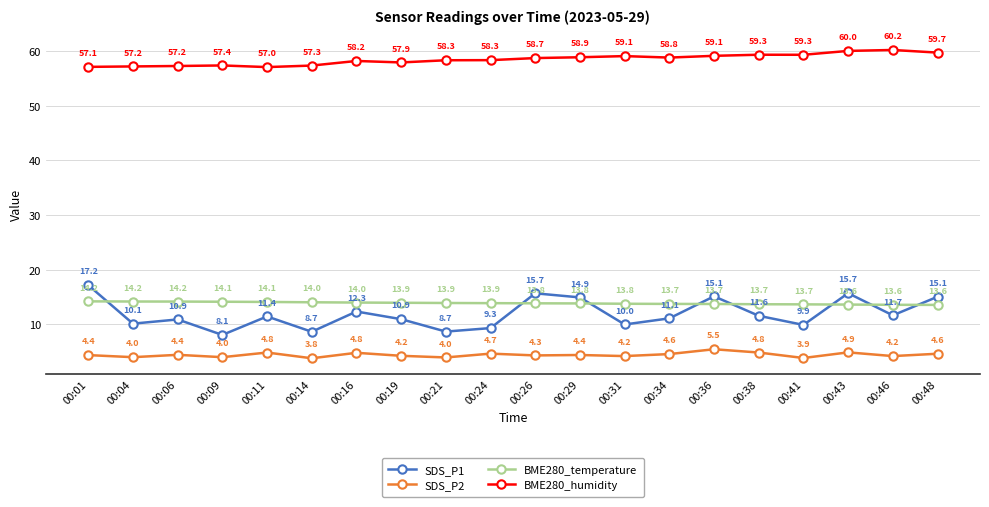

How many data points in SDS_P1 are above 11?

11